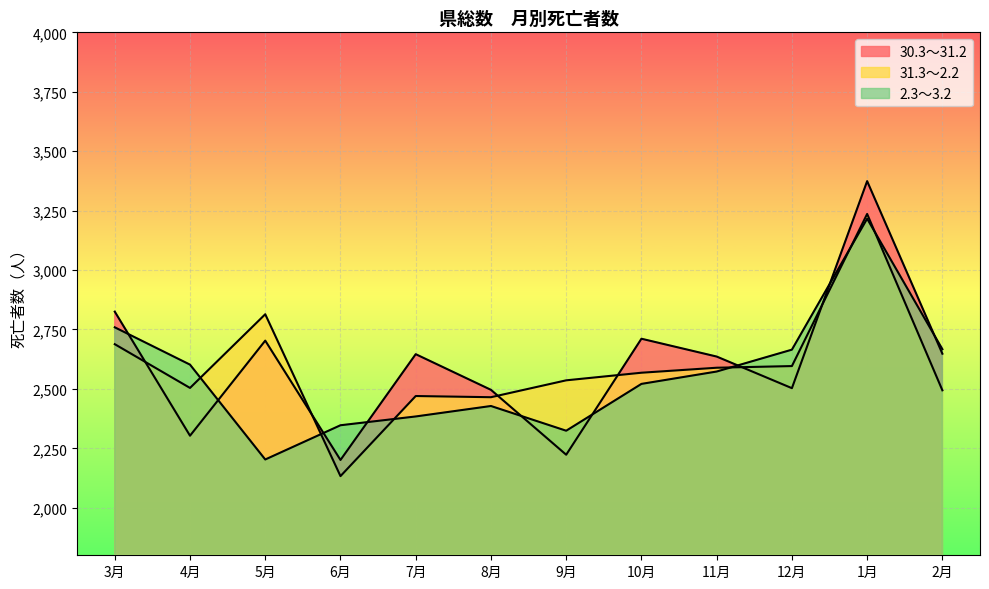

The value of 2.3～3.2 at 7月 is 3208. True or false?

False